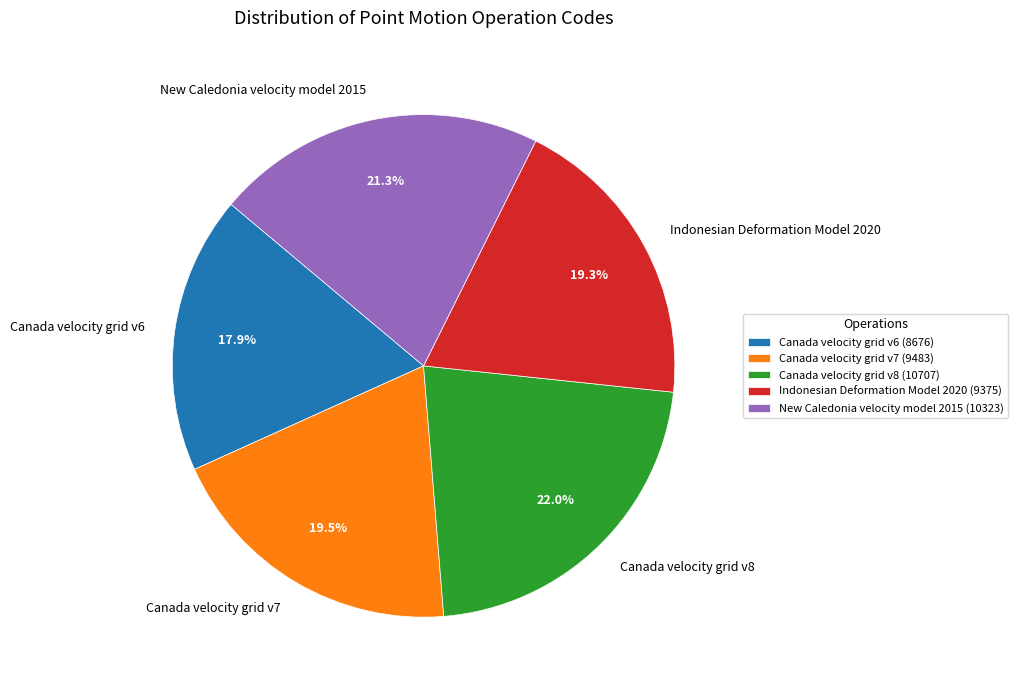

What percentage is the Canada velocity grid v8 slice, to the nearest percent?

22%